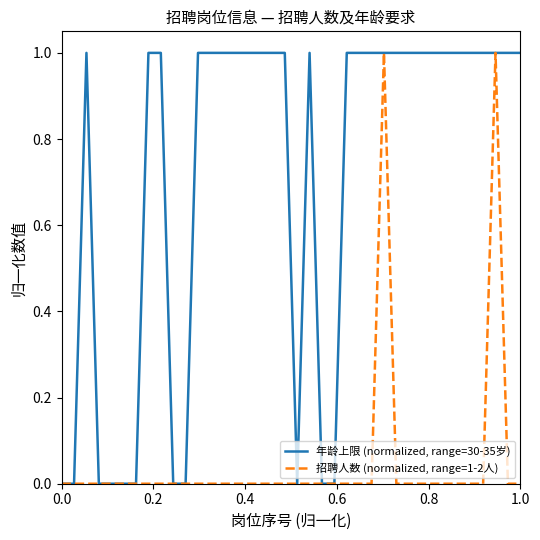

What is the highest value of the 招聘人数 (normalized, range=1-2人) series?

1.0